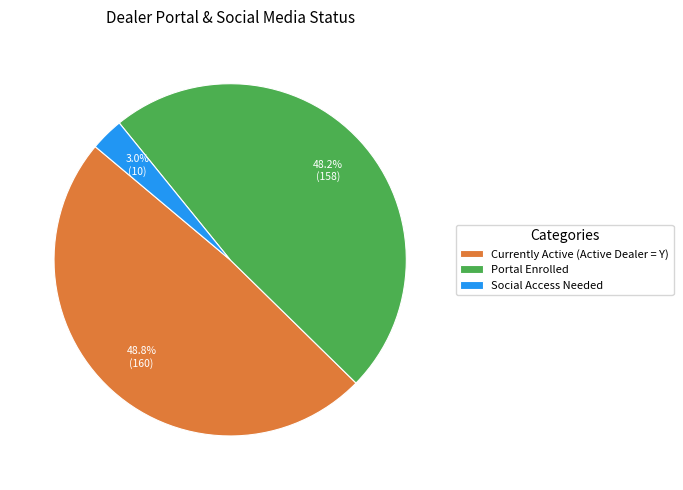

To the nearest percent, what percentage of the pie is Social Access Needed?

3%